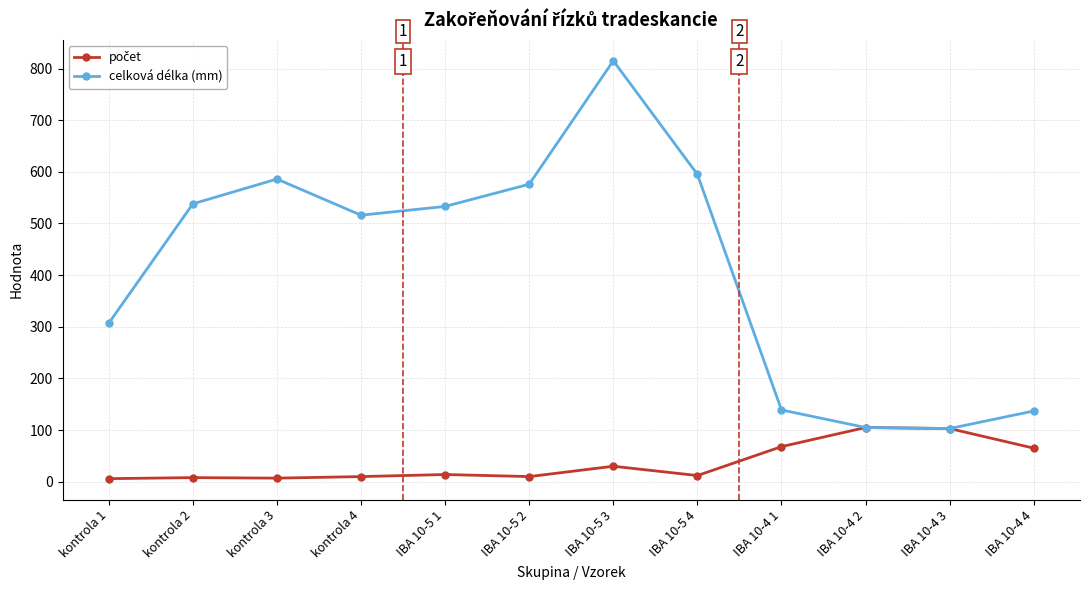

What is the label of the 2nd point from the left?

kontrola 2